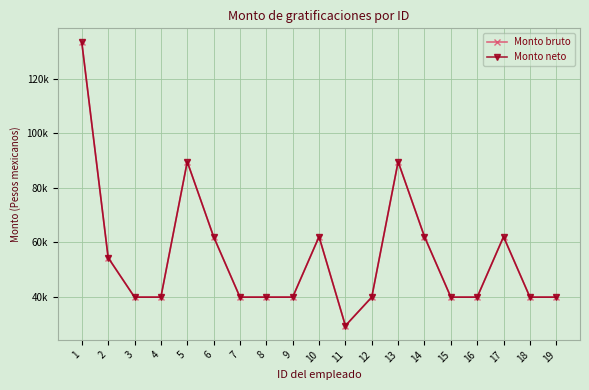

Reading left to right, list all the values displayed in this chart.

Monto bruto: 133289.3	54400.0	39940.0	39940.0	89585.3	62101.3	39940.0	39940.0	39940.0	62101.3	29469.3	39940.0	89585.3	62101.3	39940.0	39940.0	62101.3	39940.0	39940.0
Monto neto: 133289.3	54400.0	39940.0	39940.0	89585.3	62101.3	39940.0	39940.0	39940.0	62101.3	29469.3	39940.0	89585.3	62101.3	39940.0	39940.0	62101.3	39940.0	39940.0